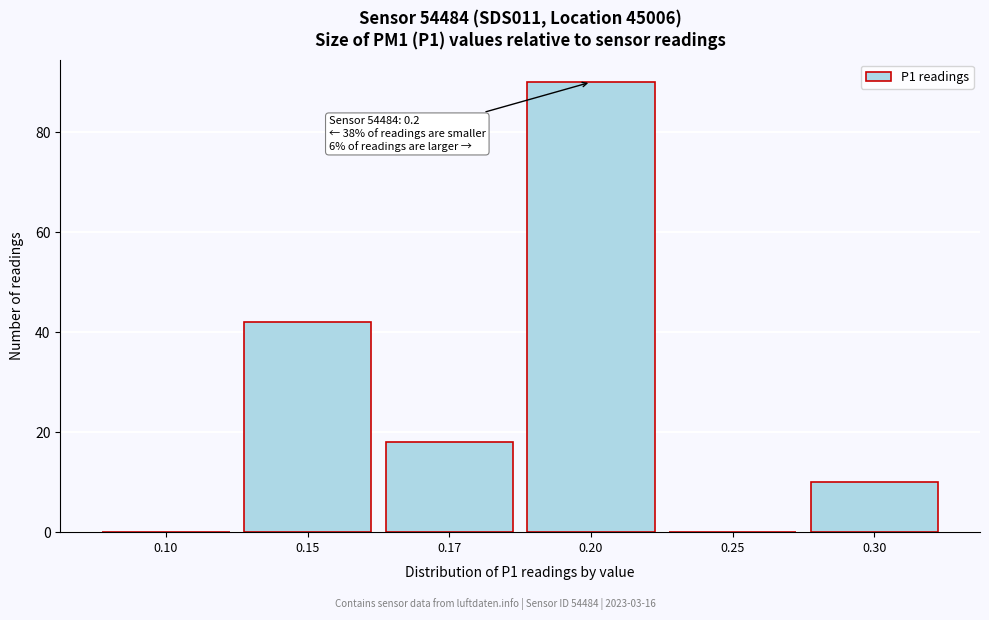

Reading left to right, what are all the values shown in this chart?

0.10=0	0.15=42	0.17=18	0.20=90	0.25=0	0.30=10